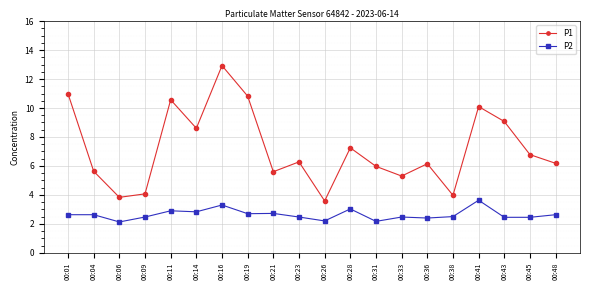

Which category has the highest value in the P1 series?

00:16